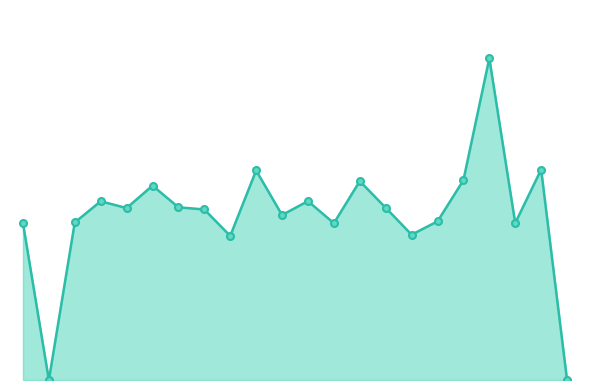

Does the chart have visible grid lines?

No